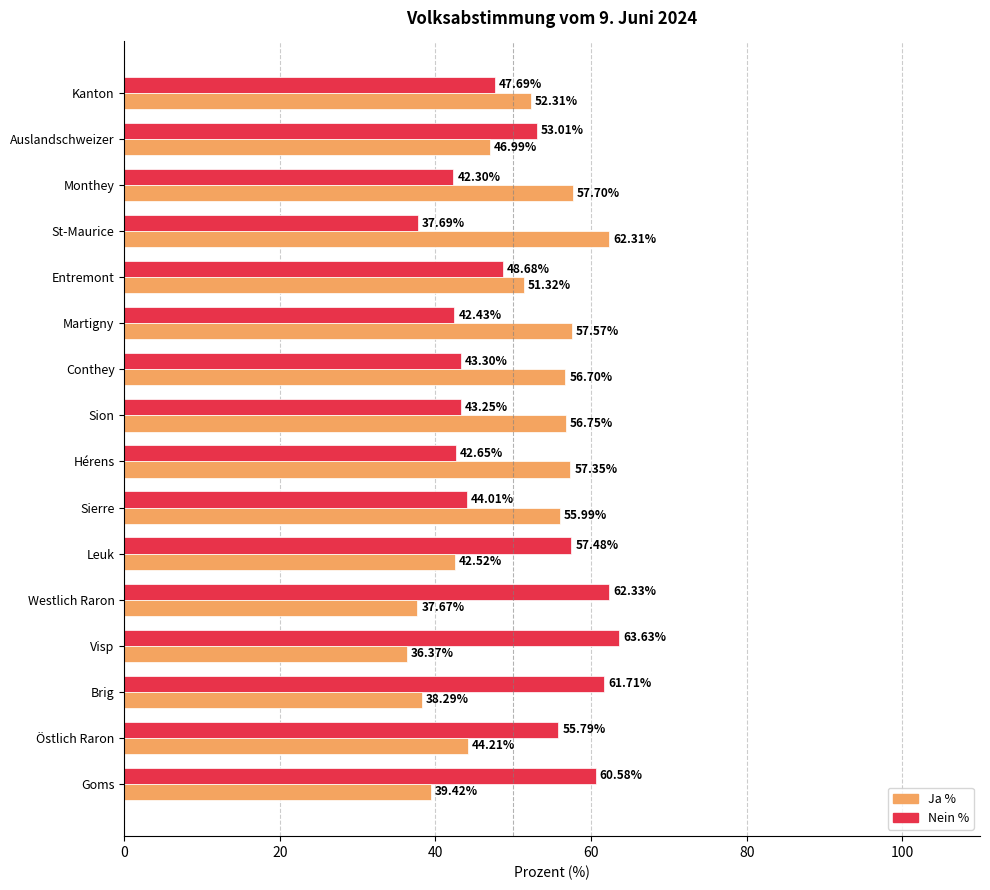

What is the difference between the highest and lowest values at Martigny?

15.1